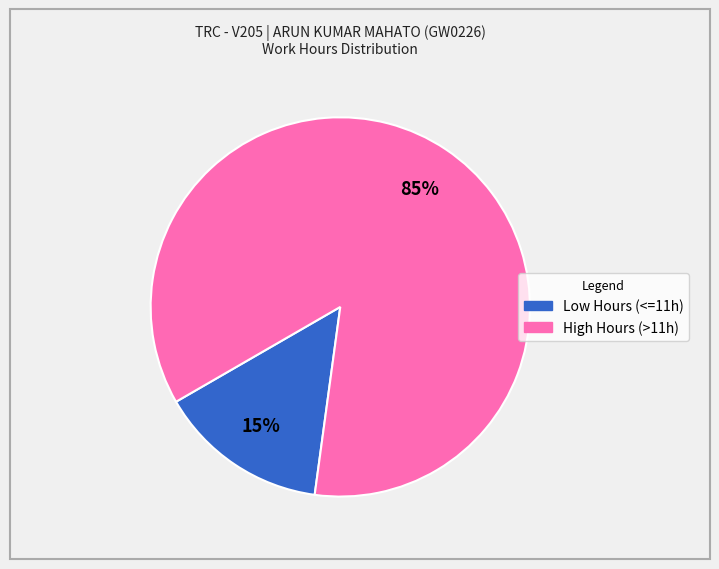

Count the number of slices in the pie.

2